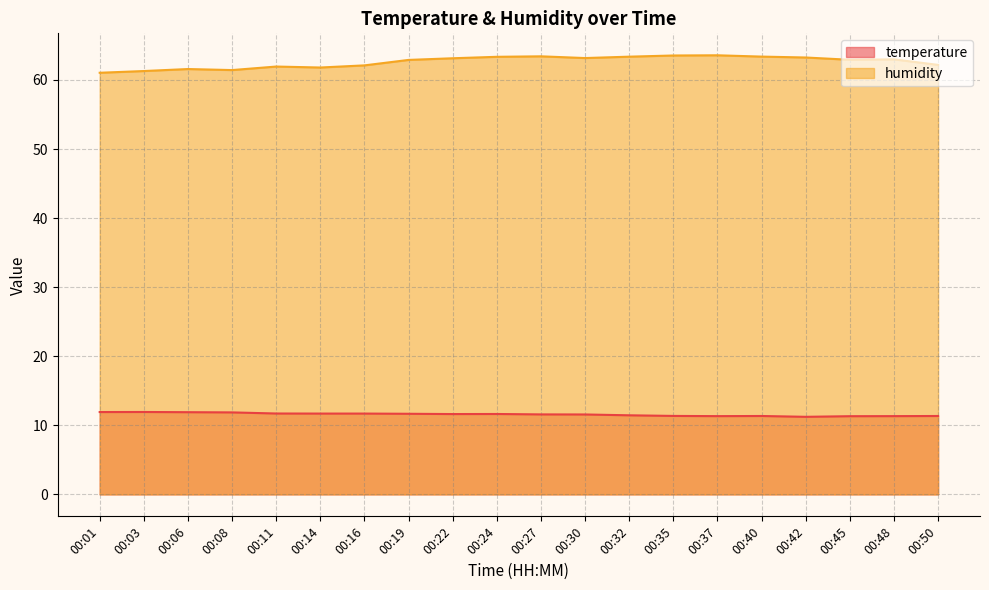

What is the average value of the humidity series?

62.6